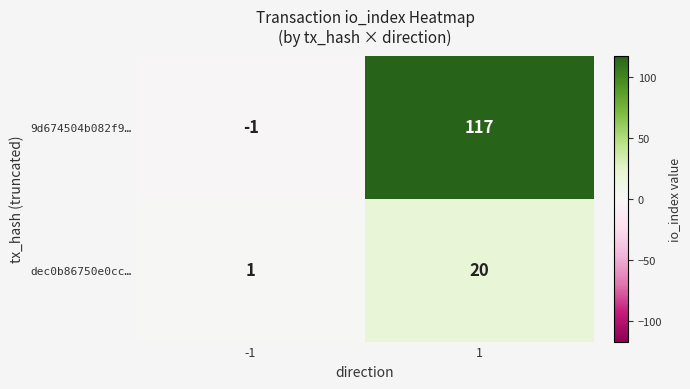

List the series in order of their overall mean, lowest first.

dec0b86750e0cc…, 9d674504b082f9…